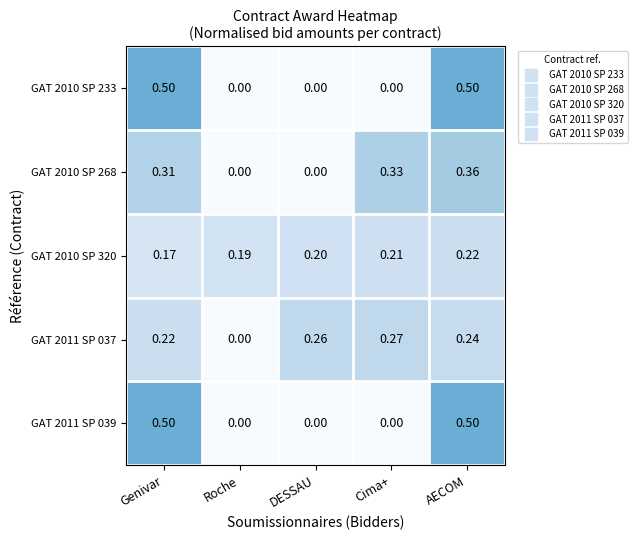

Where is GAT 2010 SP 320 nearest to the value 0?

Genivar